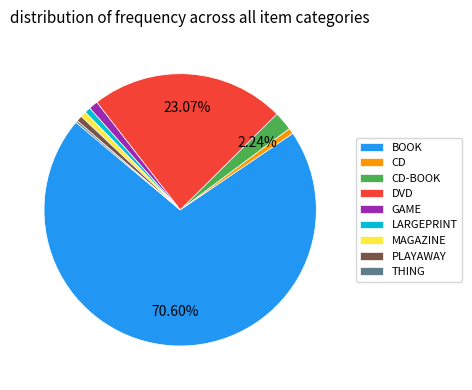

The MAGAZINE slice represents 11% of the pie. True or false?

False